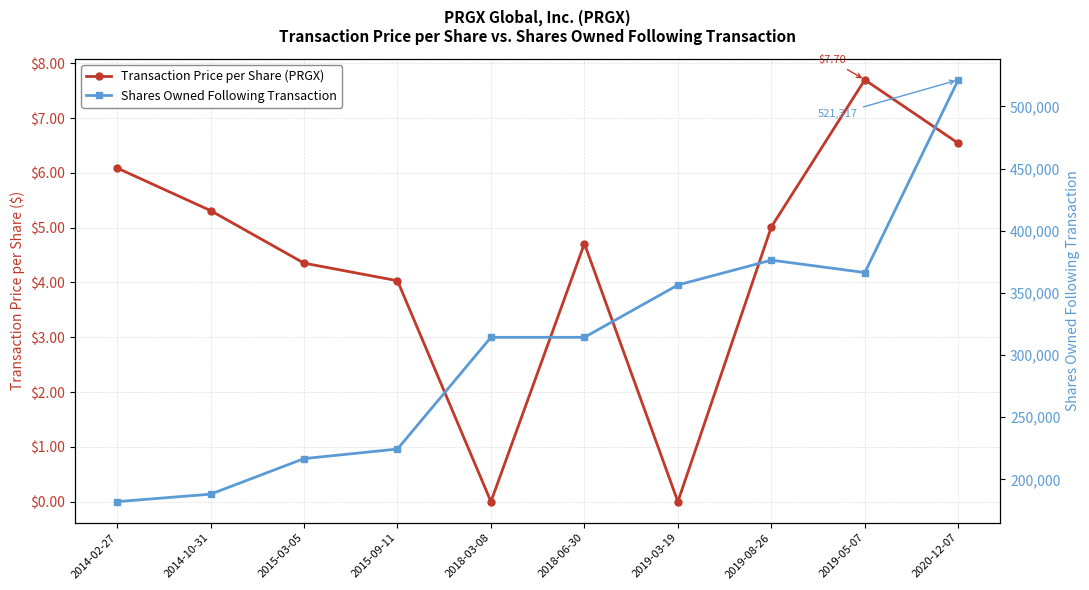

What position from the left is 2014-10-31?

2